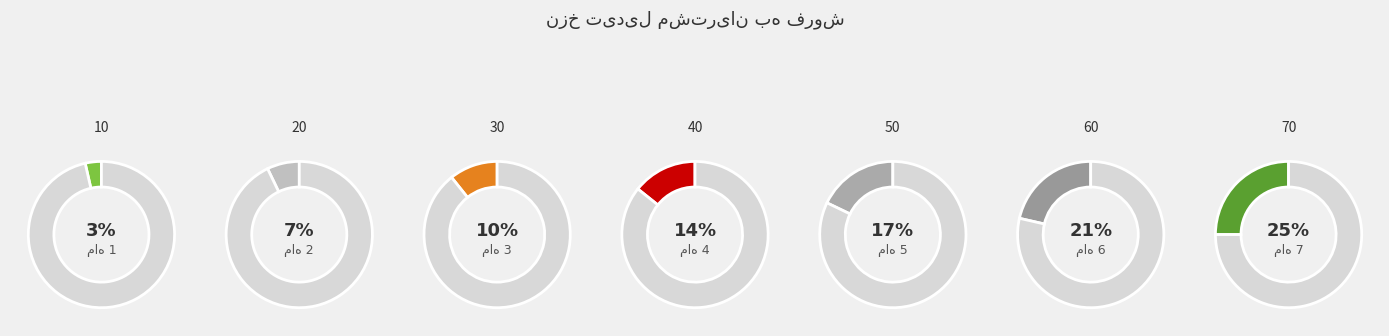

What is the largest slice in the pie chart?

ماه 7